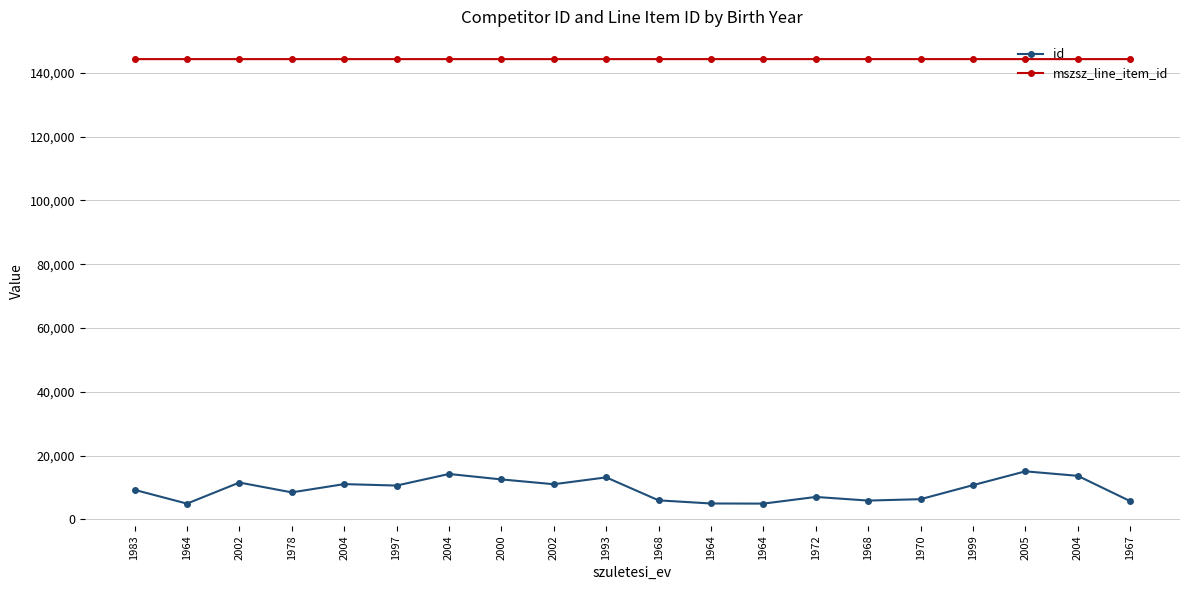

Is this an area chart (filled region under the line)?

No